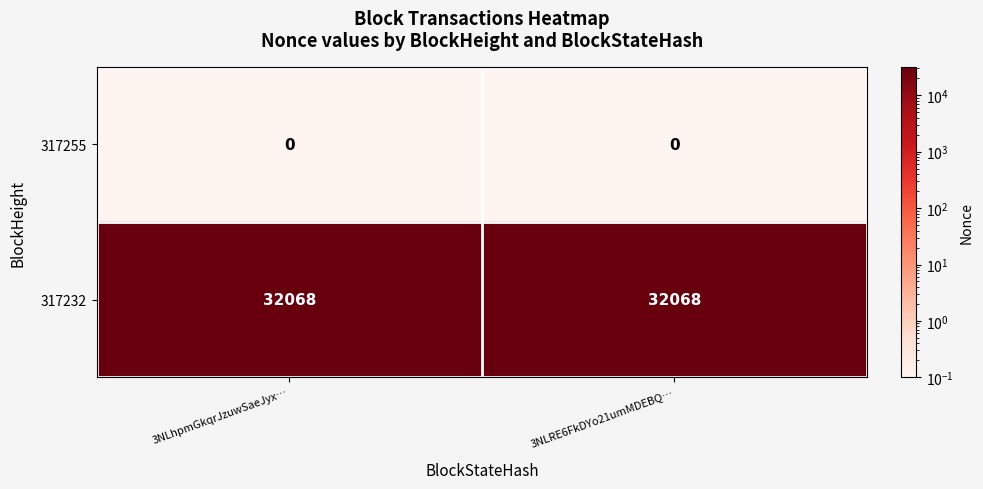

Reading left to right, list all the values displayed in this chart.

317255: 3NLhpmGkqrJzuwSaeJyx…=0	3NLRE6FkDYo21umMDEBQ…=0
317232: 3NLhpmGkqrJzuwSaeJyx…=32068	3NLRE6FkDYo21umMDEBQ…=32068